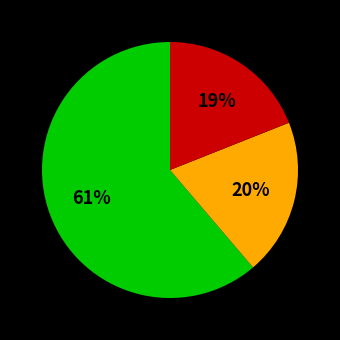

To the nearest percent, what is the difference between the largest and smallest slice percentages?

42%